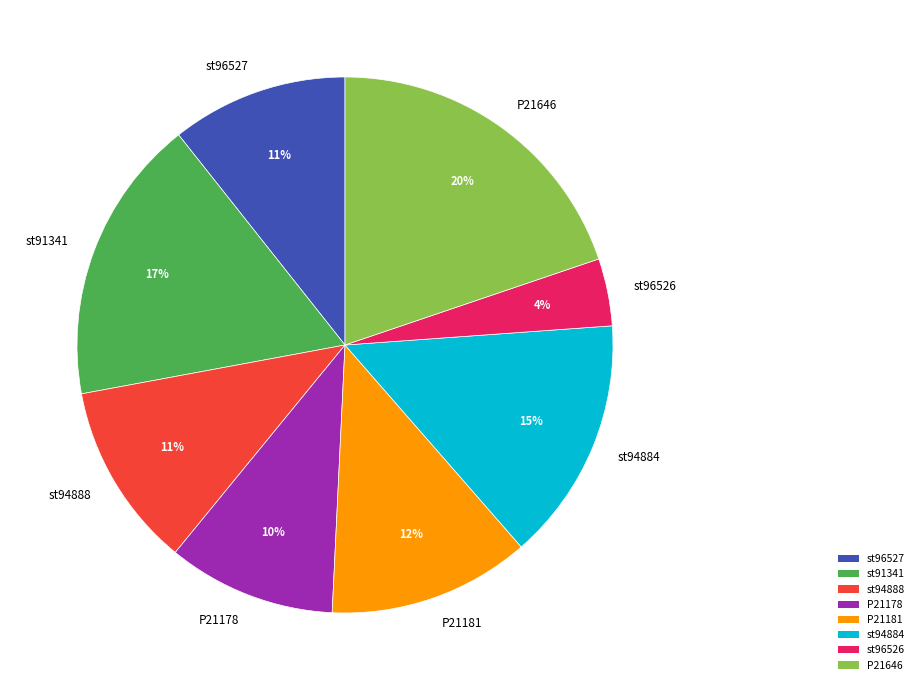

Combined, do st96526 and st94888 account for over 50%?

No